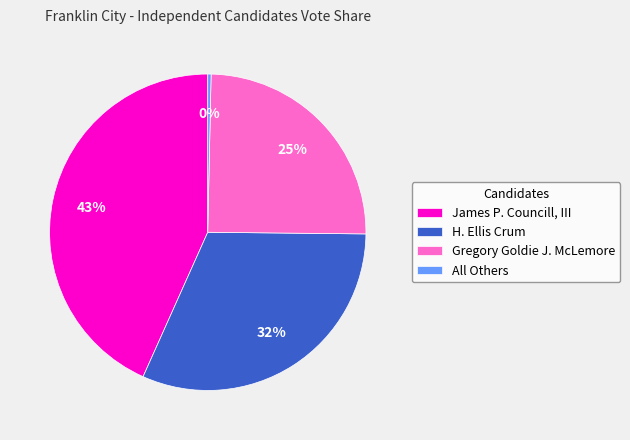

True or false: James P. Councill, III accounts for 54% of the total.

False